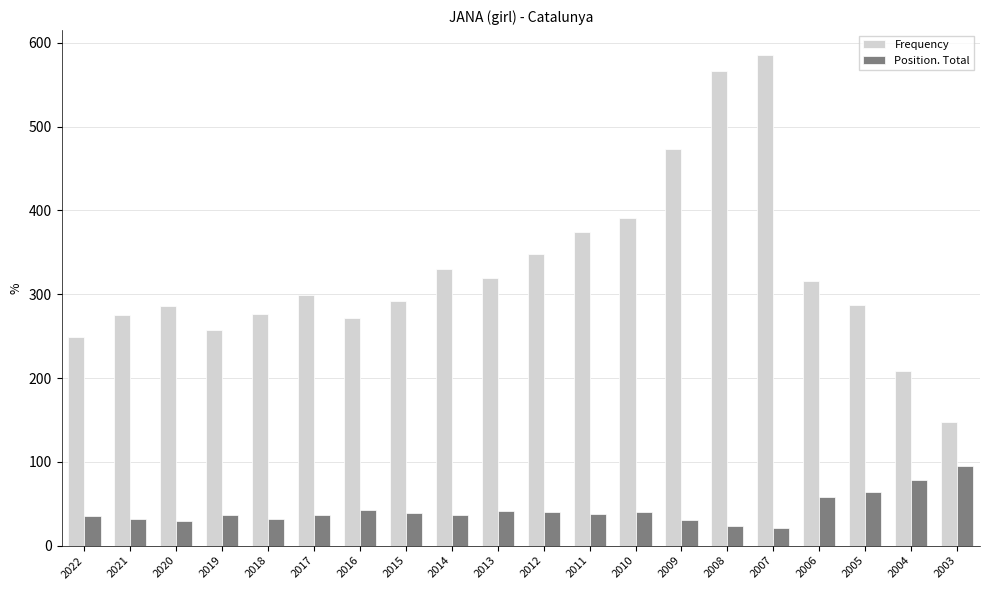

What is the maximum value for Frequency?

586